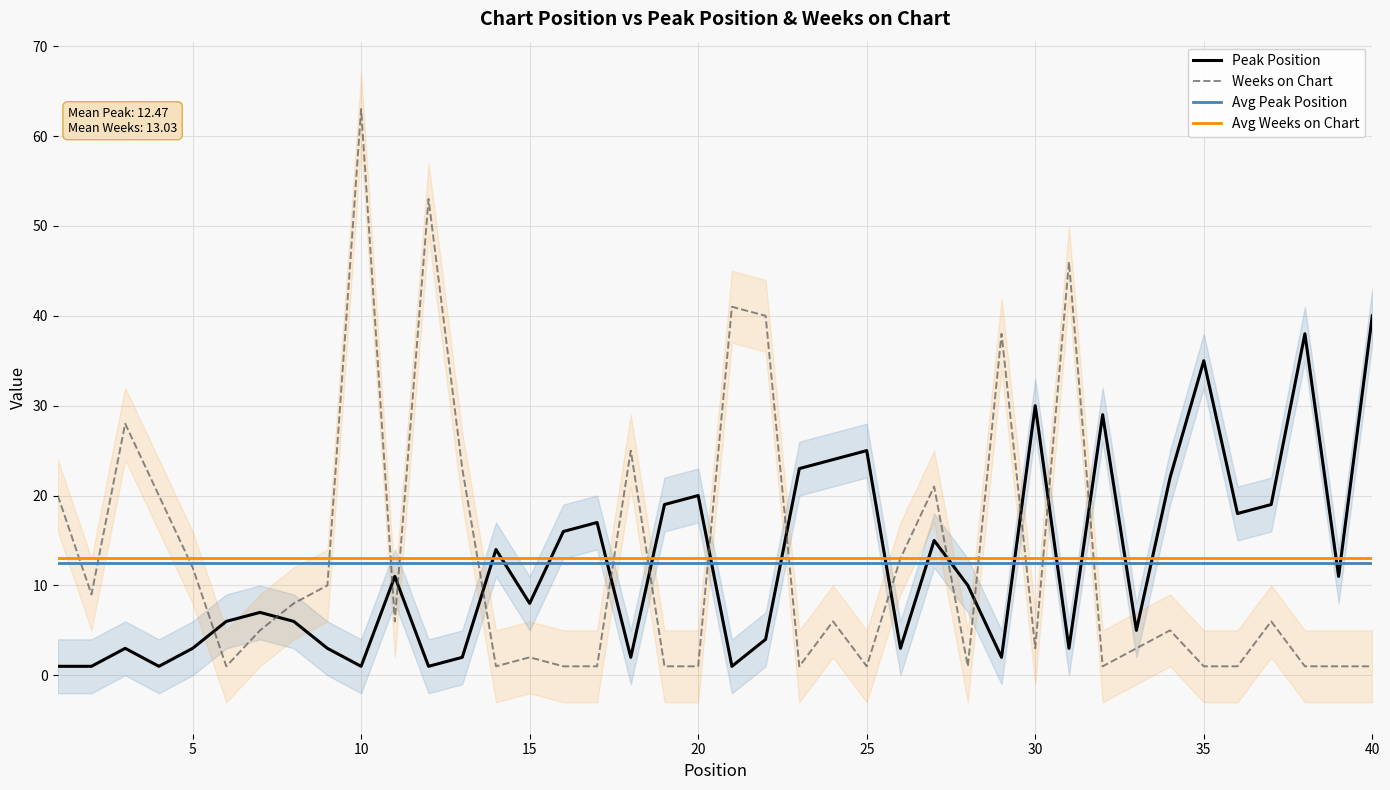

Is the value of Peak Position at 26 greater than the value of Weeks on Chart at 16?

Yes